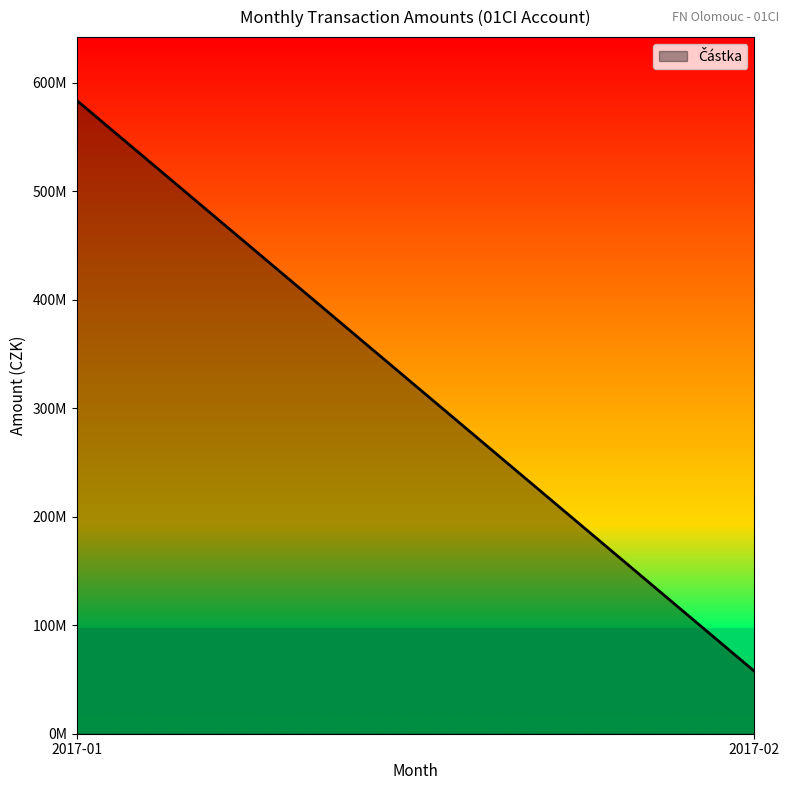

At which label does the data first exceed 664865?

2017-01